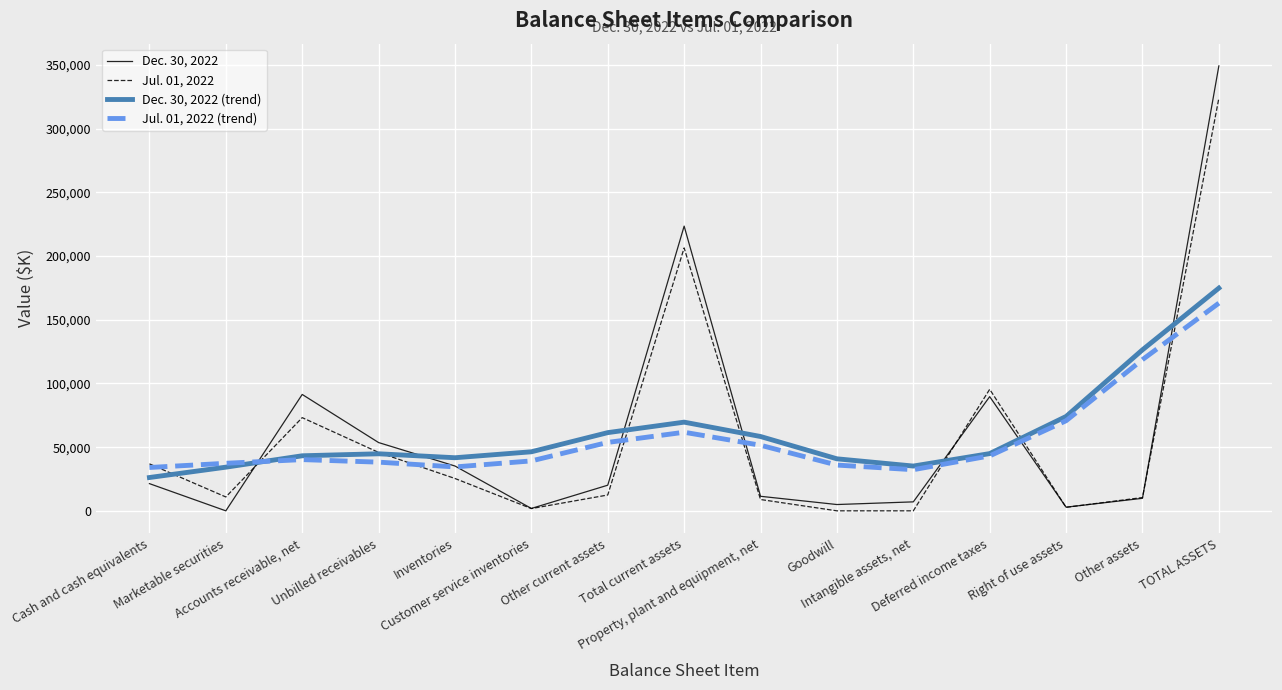

Does the chart have visible grid lines?

Yes